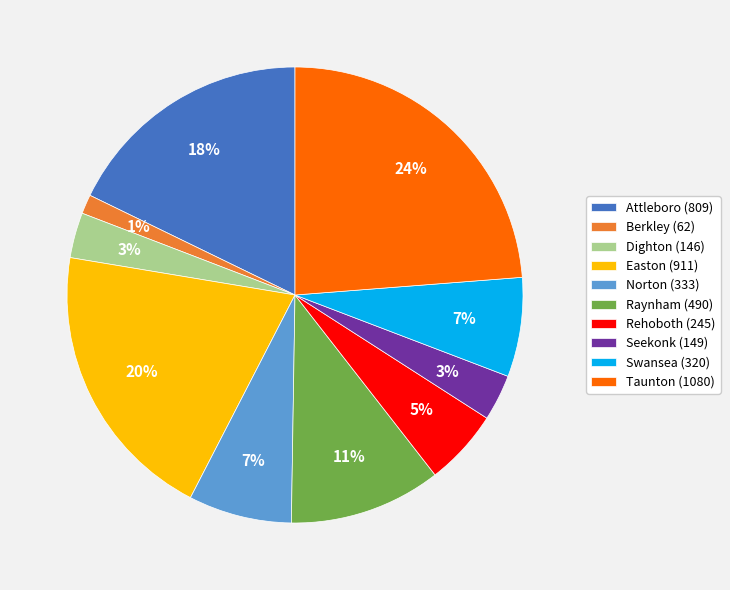

Is the sum of Dighton (146) and Seekonk (149) greater than half?

No